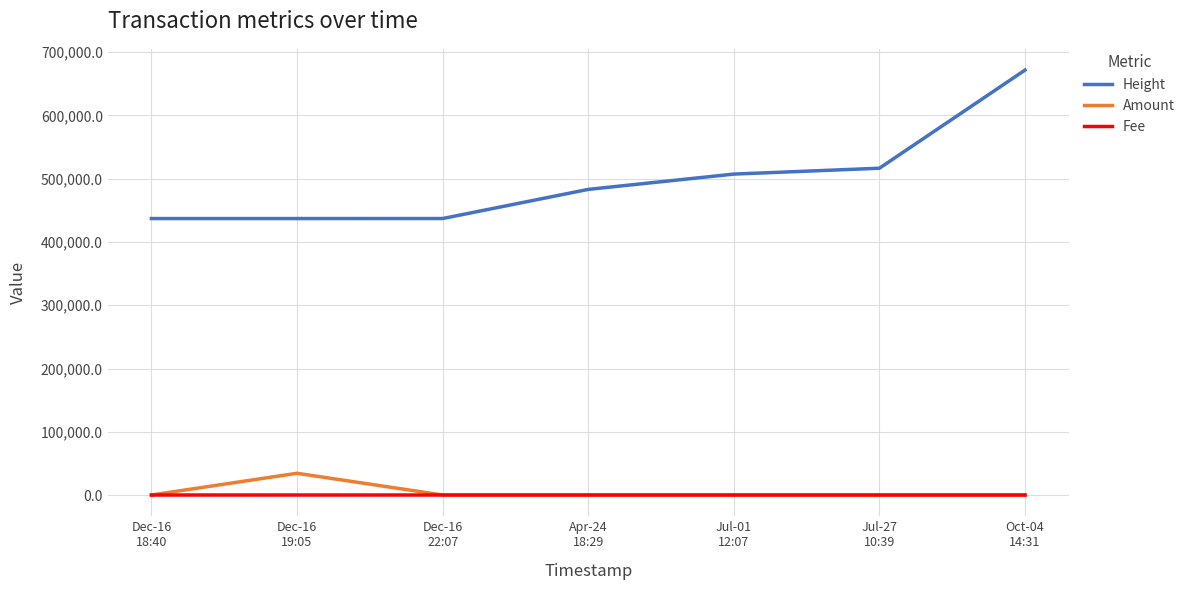

True or false: Fee and Height cross at least once.

False